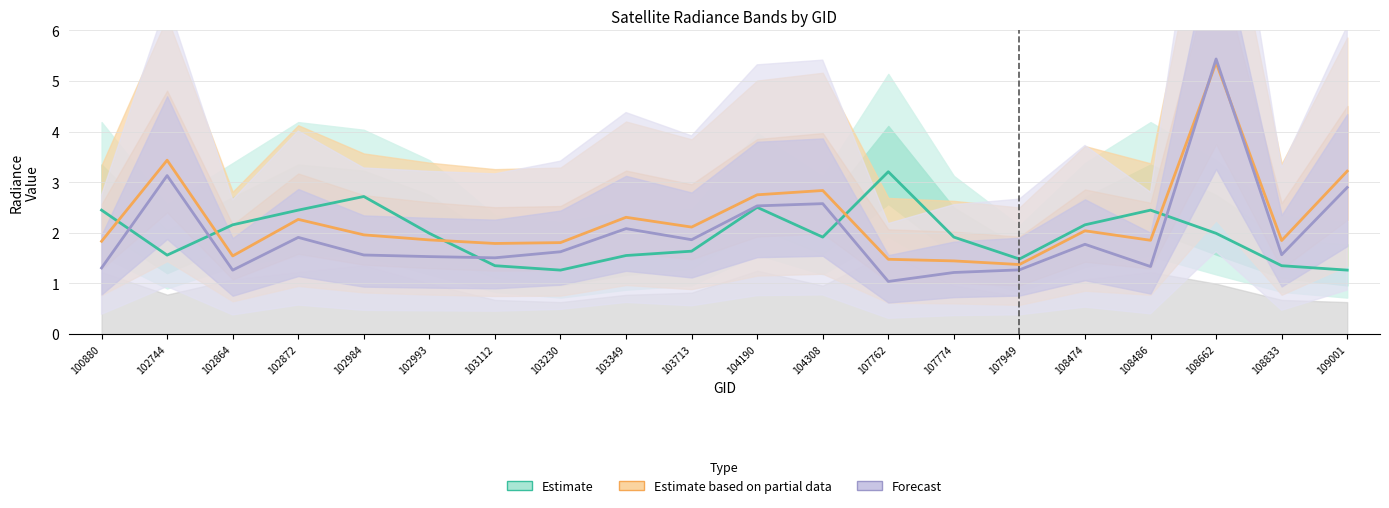

Which series has the widest spread of values?

Forecast